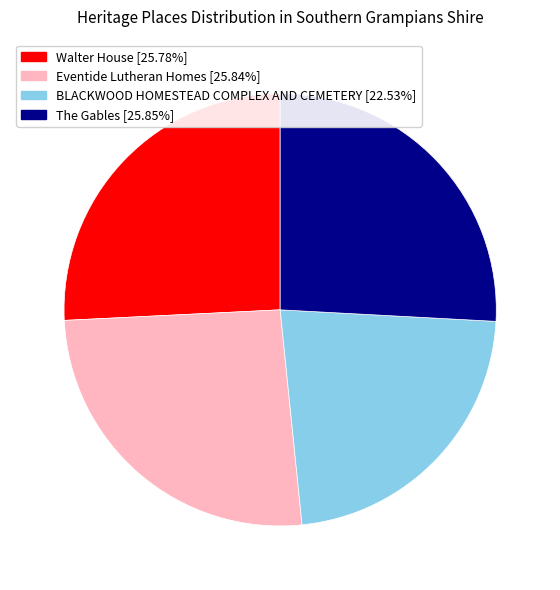

What is the smallest slice in the pie chart?

BLACKWOOD HOMESTEAD COMPLEX AND CEMETERY